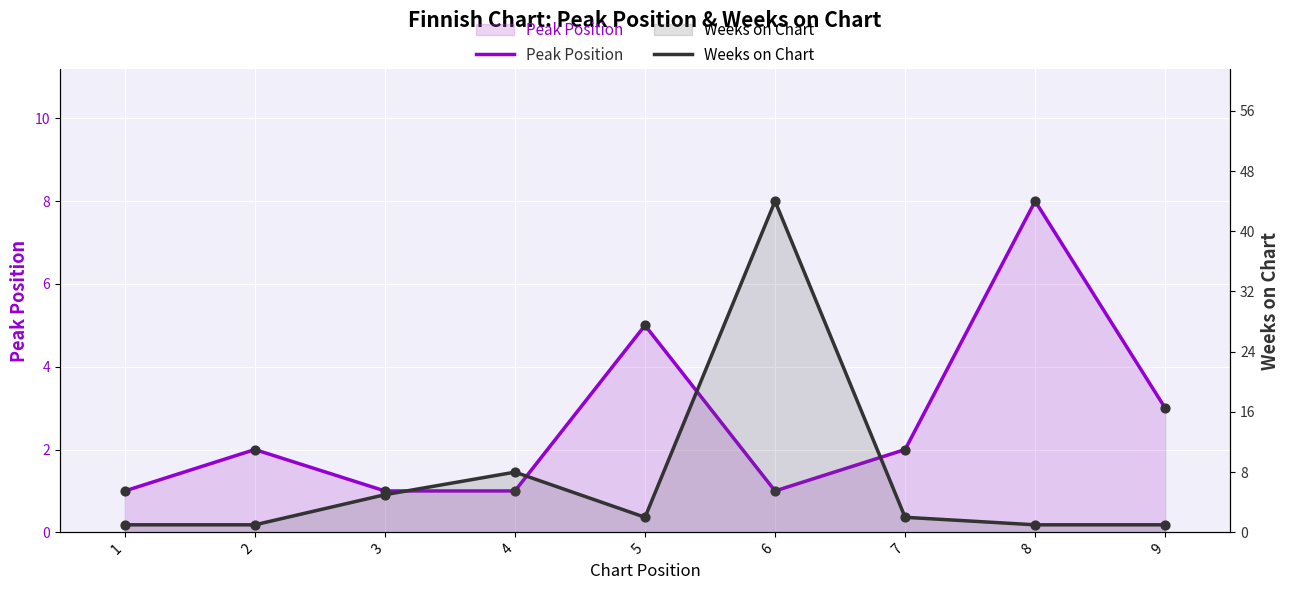

What is the total value across all series at 1?

2